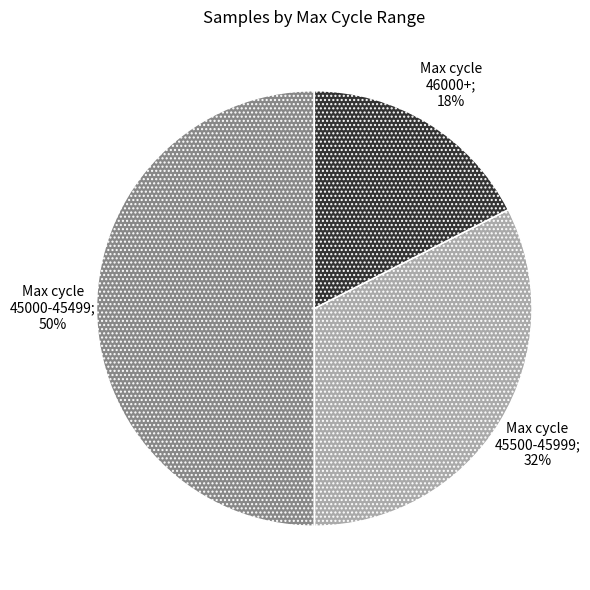

To the nearest percent, what is the average slice percentage?

33%